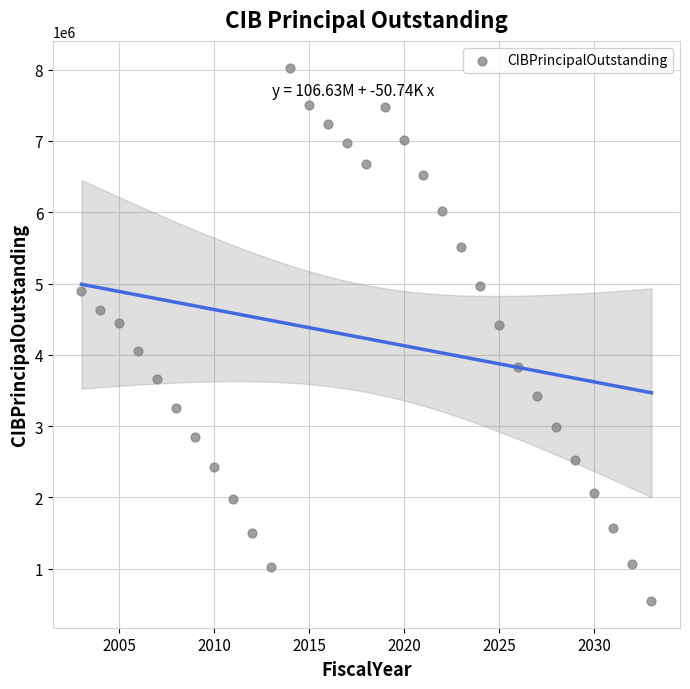

What is the range of Y values (max minus min)?

7485000